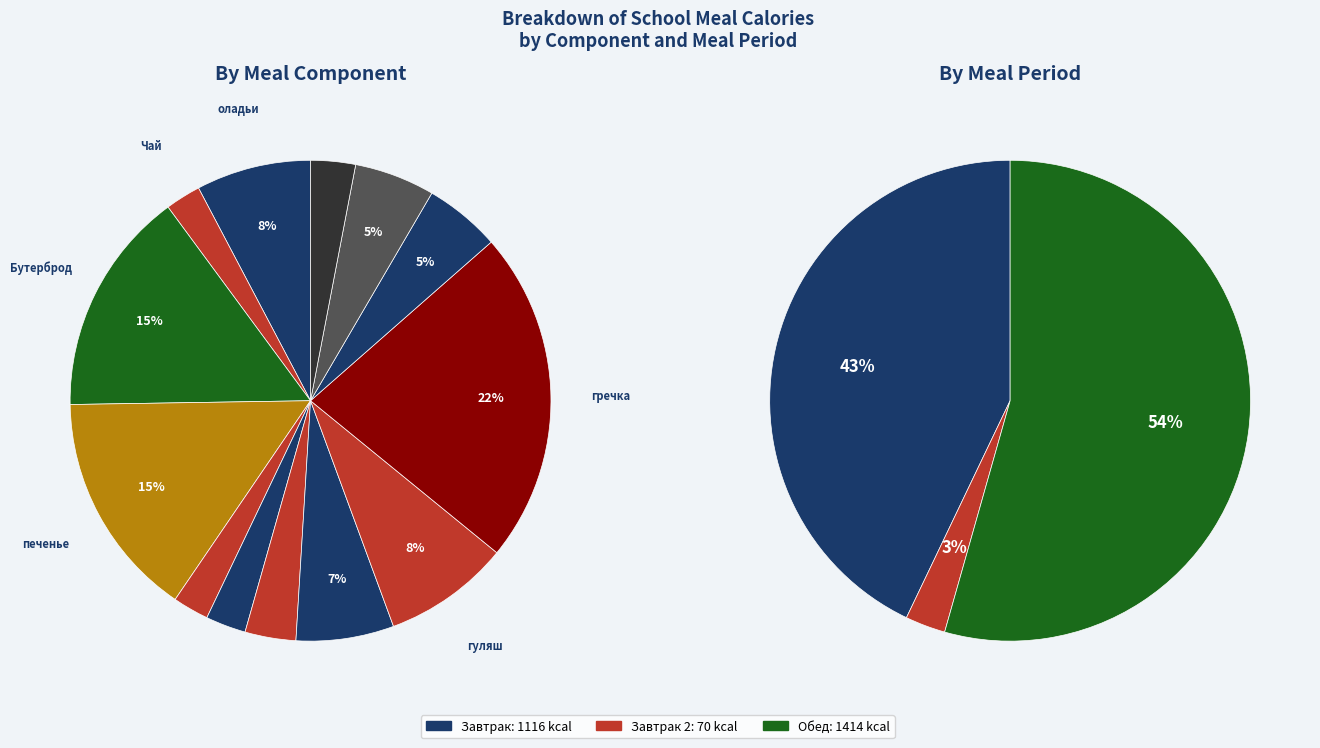

How many slices are in this pie chart?

13